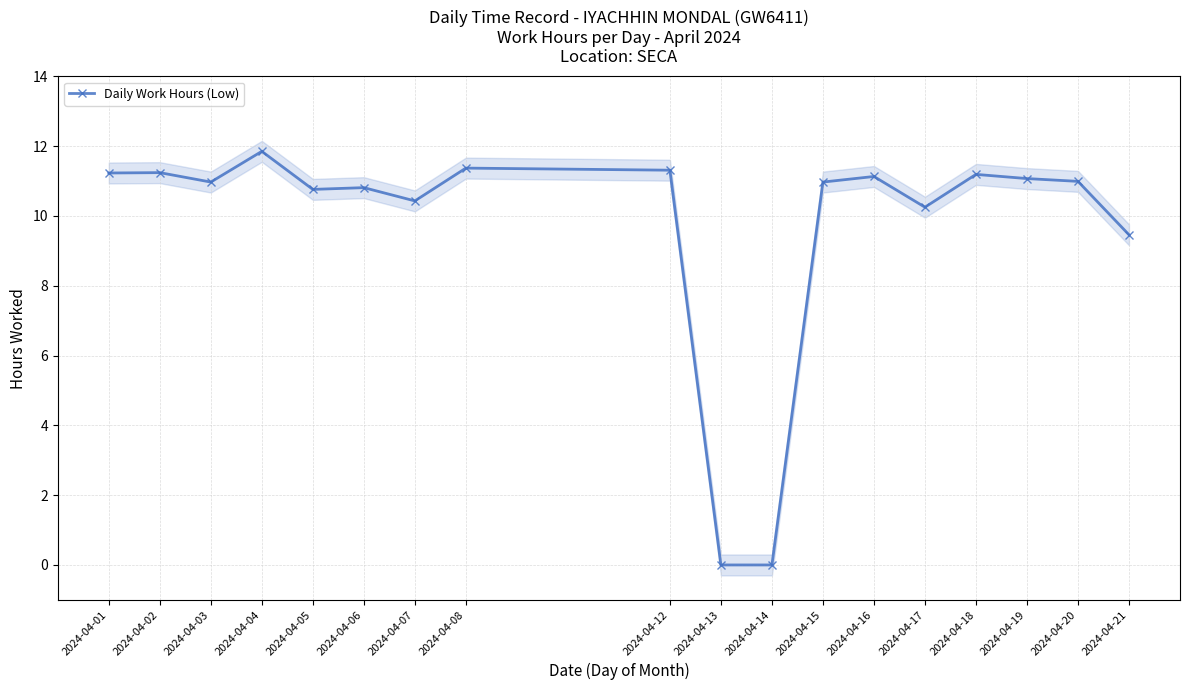

At which category does the data reach its first local valley?

2024-04-03